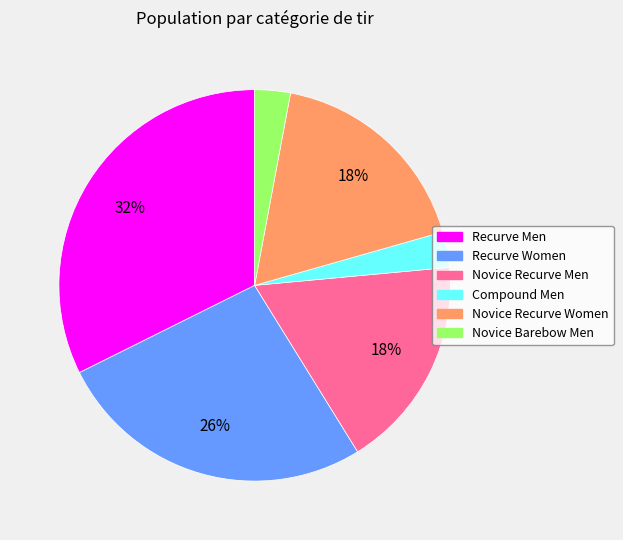

How many slices are in this pie chart?

6